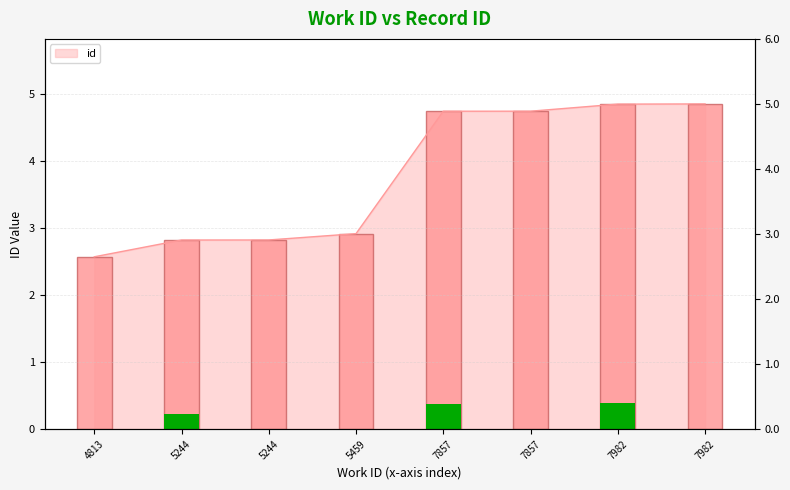

The value at 7857 is 8.4. True or false?

False